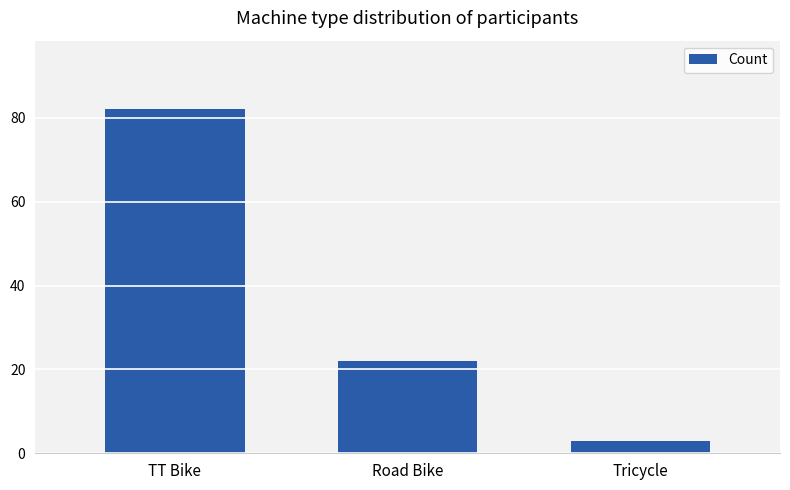

How many series are shown in this chart?

1